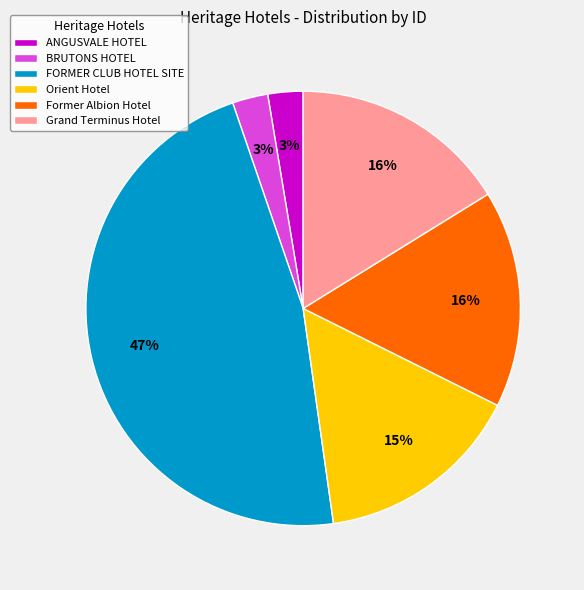

Which slice is the largest?

FORMER CLUB HOTEL SITE